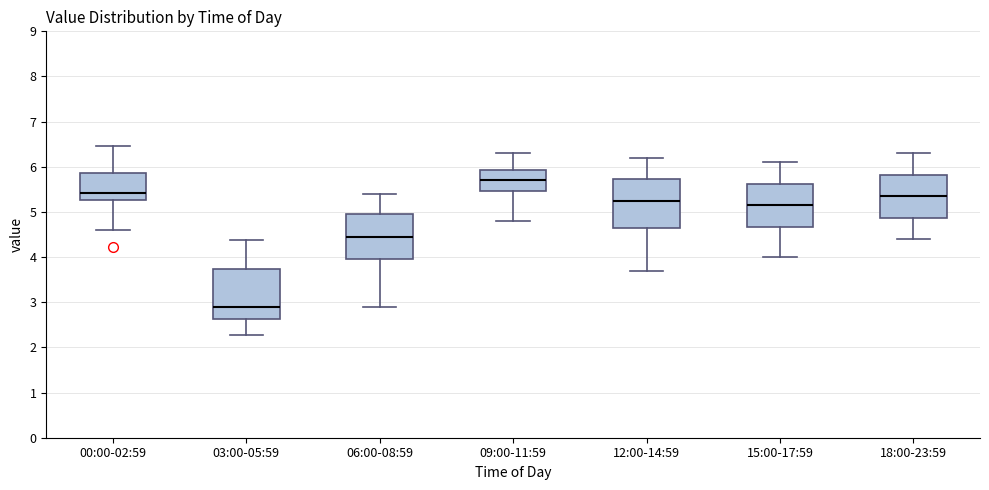

Reading left to right, read every box against the y-axis: the position of its median line, the range the box covers, and the ends of its whiskers. The values are not printed on the chart, so give them approximately, as read against the axis.

00:00-02:59: median 5.4, box 5.3 to 5.9, whiskers 4.6 to 6.5
03:00-05:59: median 2.9, box 2.6 to 3.7, whiskers 2.3 to 4.4
06:00-08:59: median 4.5, box 4.0 to 5.0, whiskers 2.9 to 5.4
09:00-11:59: median 5.7, box 5.5 to 5.9, whiskers 4.8 to 6.3
12:00-14:59: median 5.3, box 4.7 to 5.7, whiskers 3.7 to 6.2
15:00-17:59: median 5.2, box 4.7 to 5.6, whiskers 4.0 to 6.1
18:00-23:59: median 5.4, box 4.9 to 5.8, whiskers 4.4 to 6.3